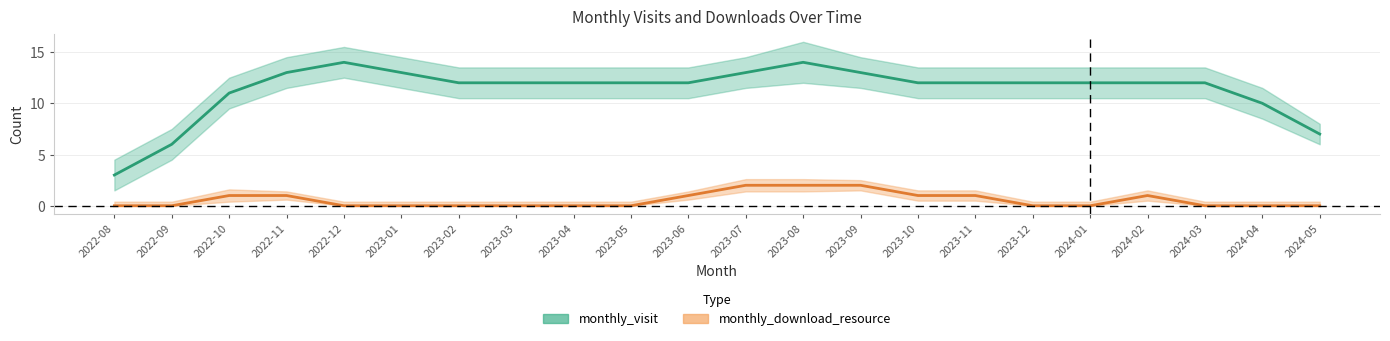

What is the approximate value of monthly_download_resource at 2024-02?

1